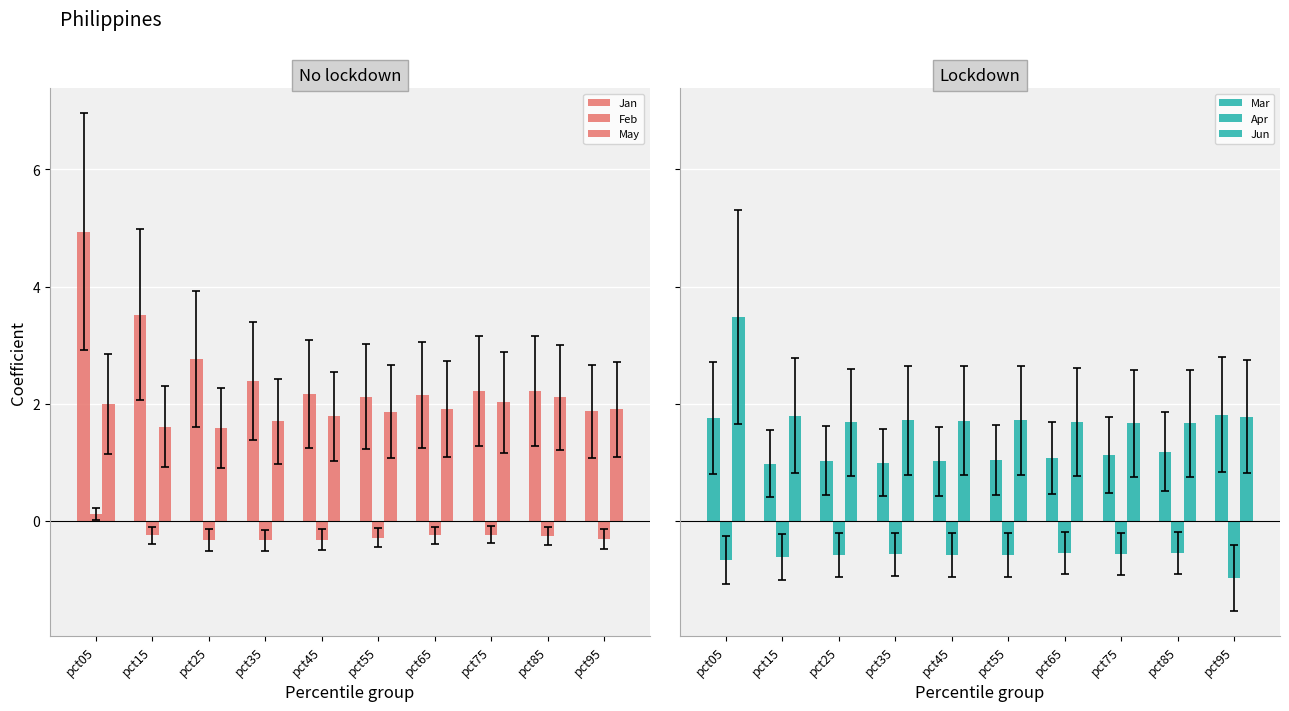

Between pct05 and pct55, which series saw the biggest shift?

Jan